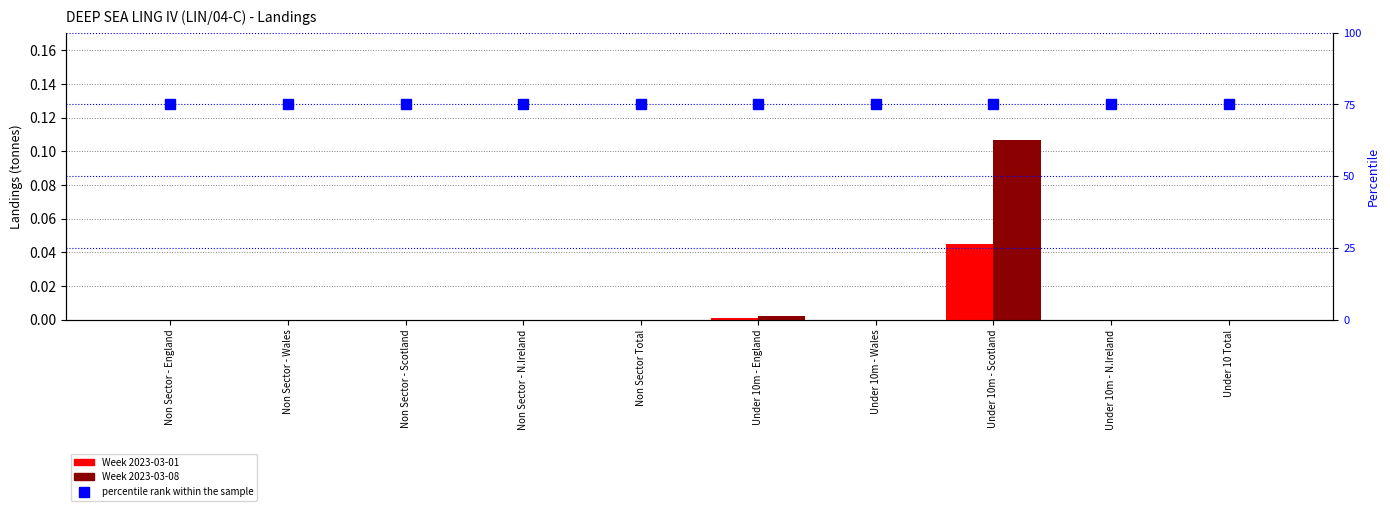

True or false: Week 2023-03-01 has a value of 0.0 at Under 10 Total.

True